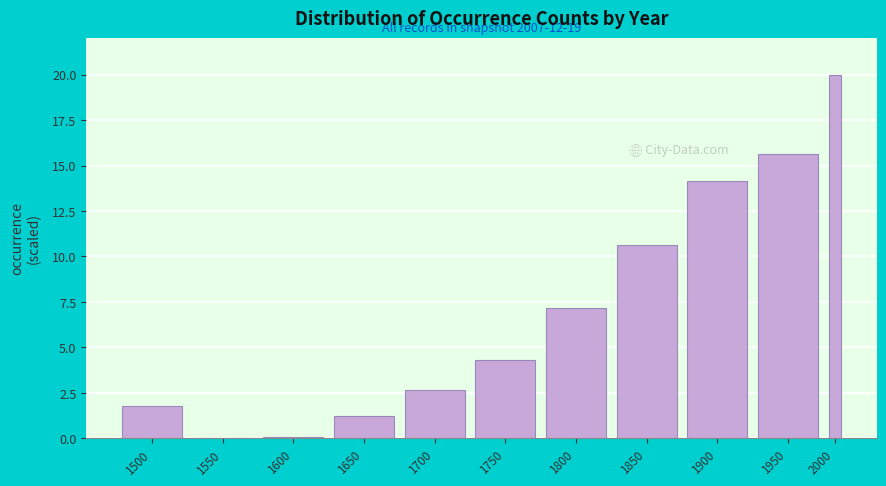

What is the change in value from 1850 to 1950?

+5.0